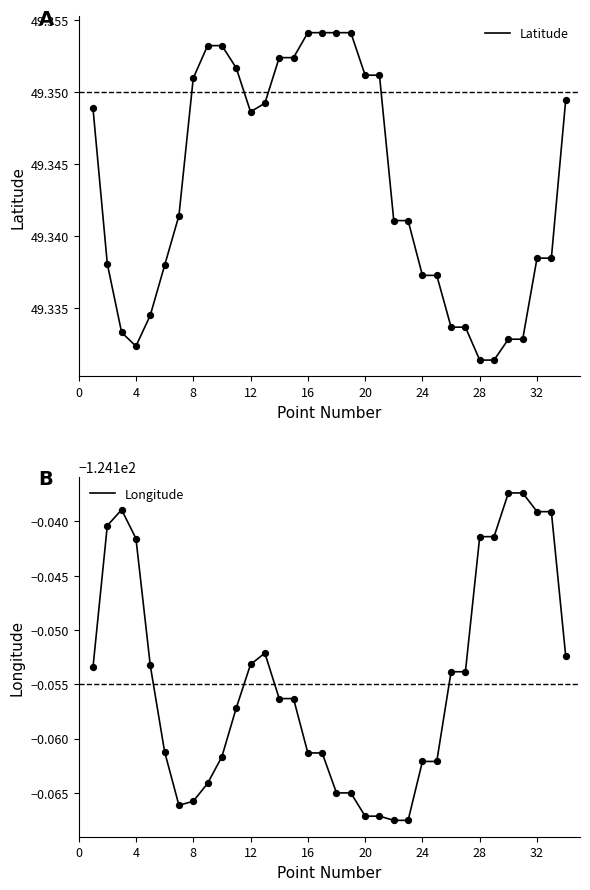

Which series reaches the minimum Y coordinate?

Longitude